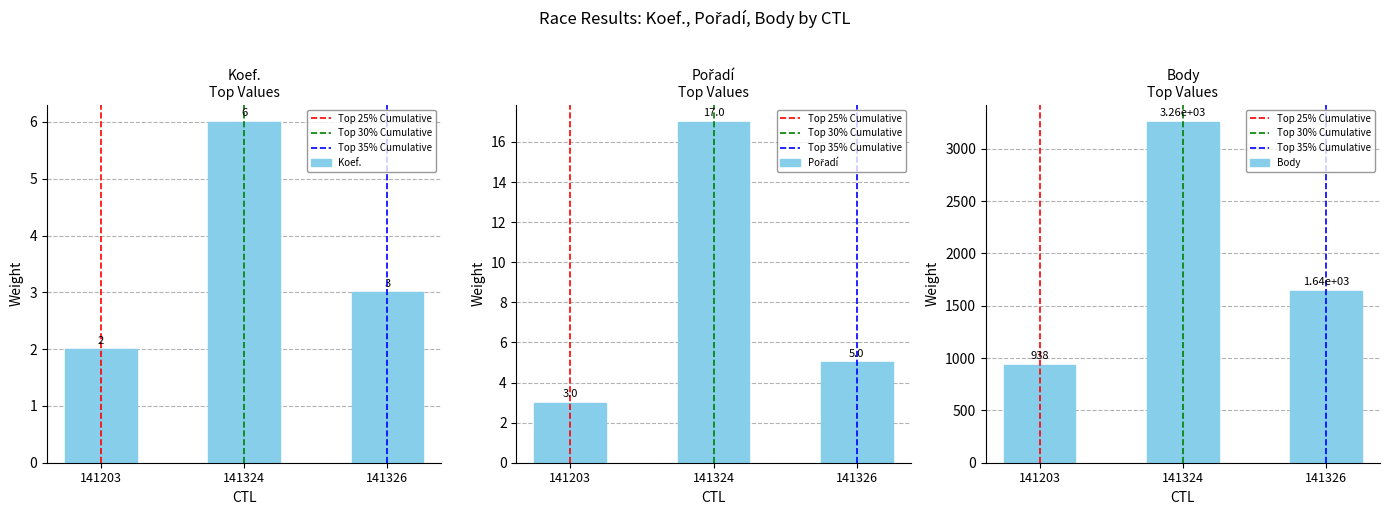

Which has a higher value, 141203 or 141326?

141326